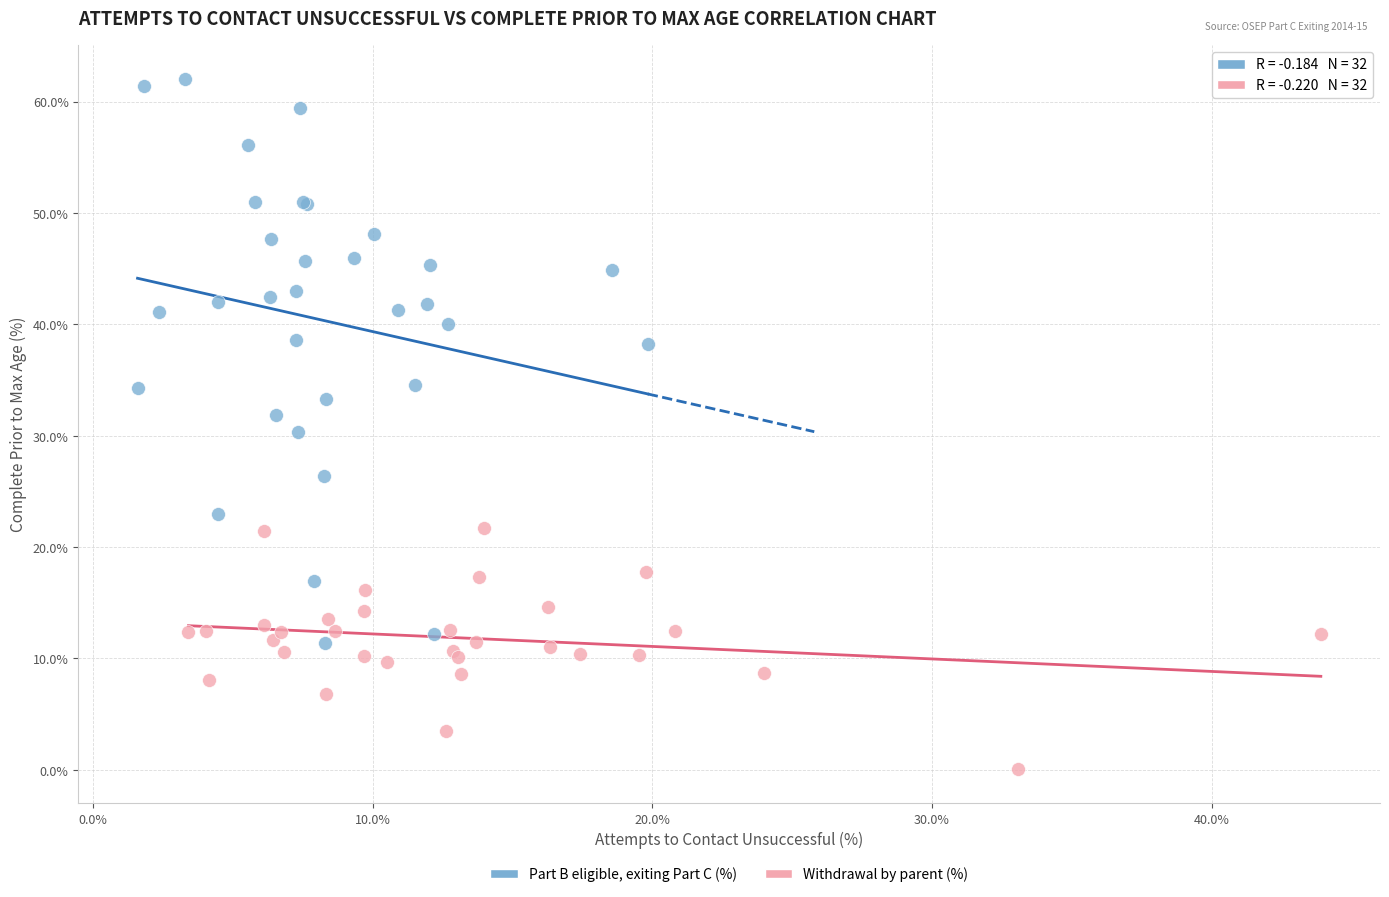

Which series reaches the maximum Y coordinate?

Part B eligible, exiting Part C (%)